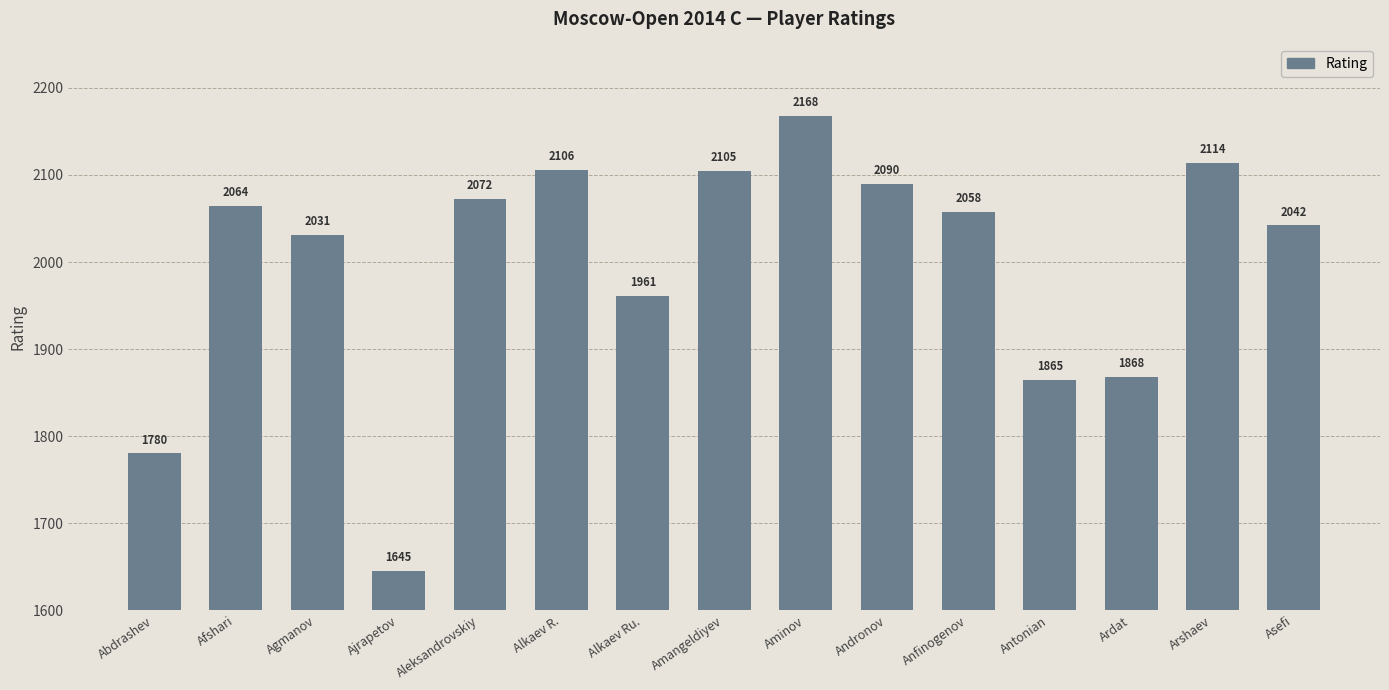

What is the sum of the values at Asefi and Alkaev Ru.?

4003